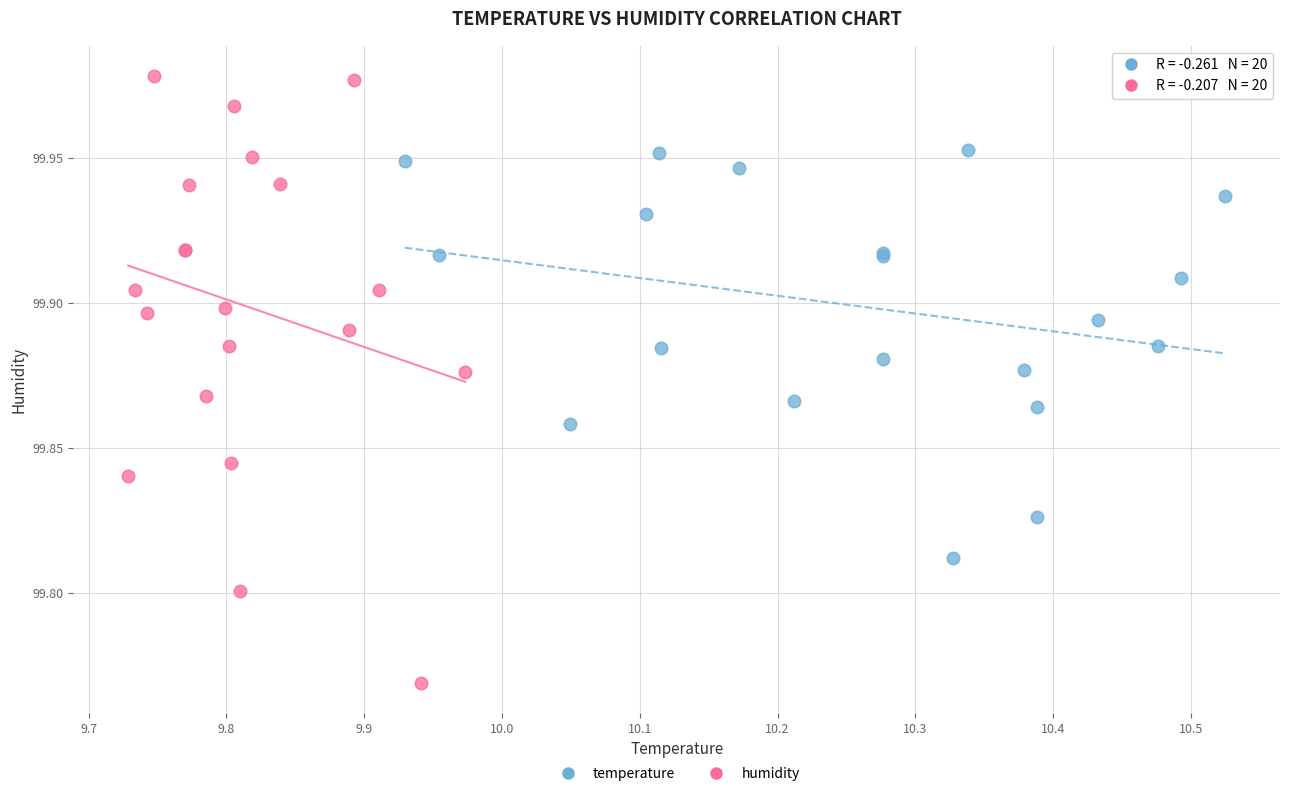

Which series reaches the minimum Y coordinate?

humidity